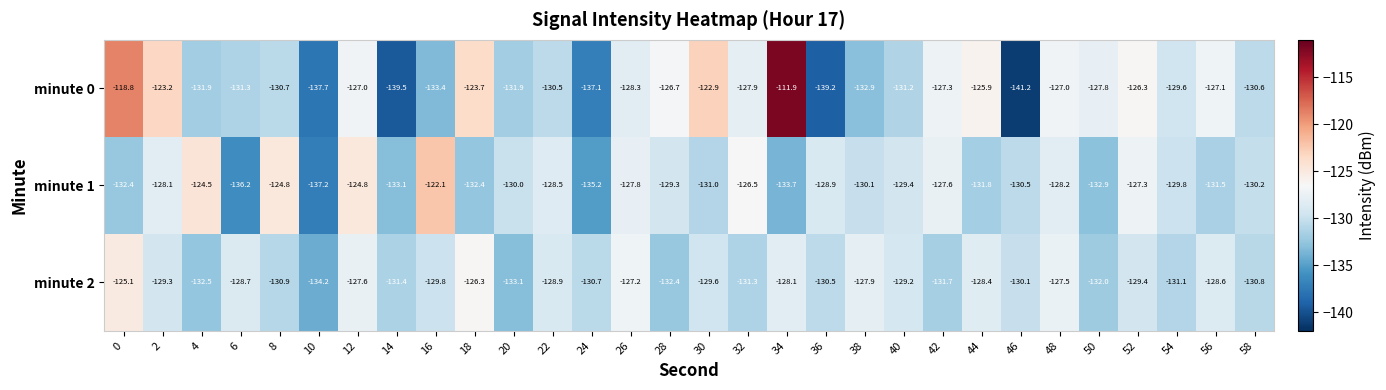

At 34, list the series in order from largest to smallest.

minute 0, minute 2, minute 1